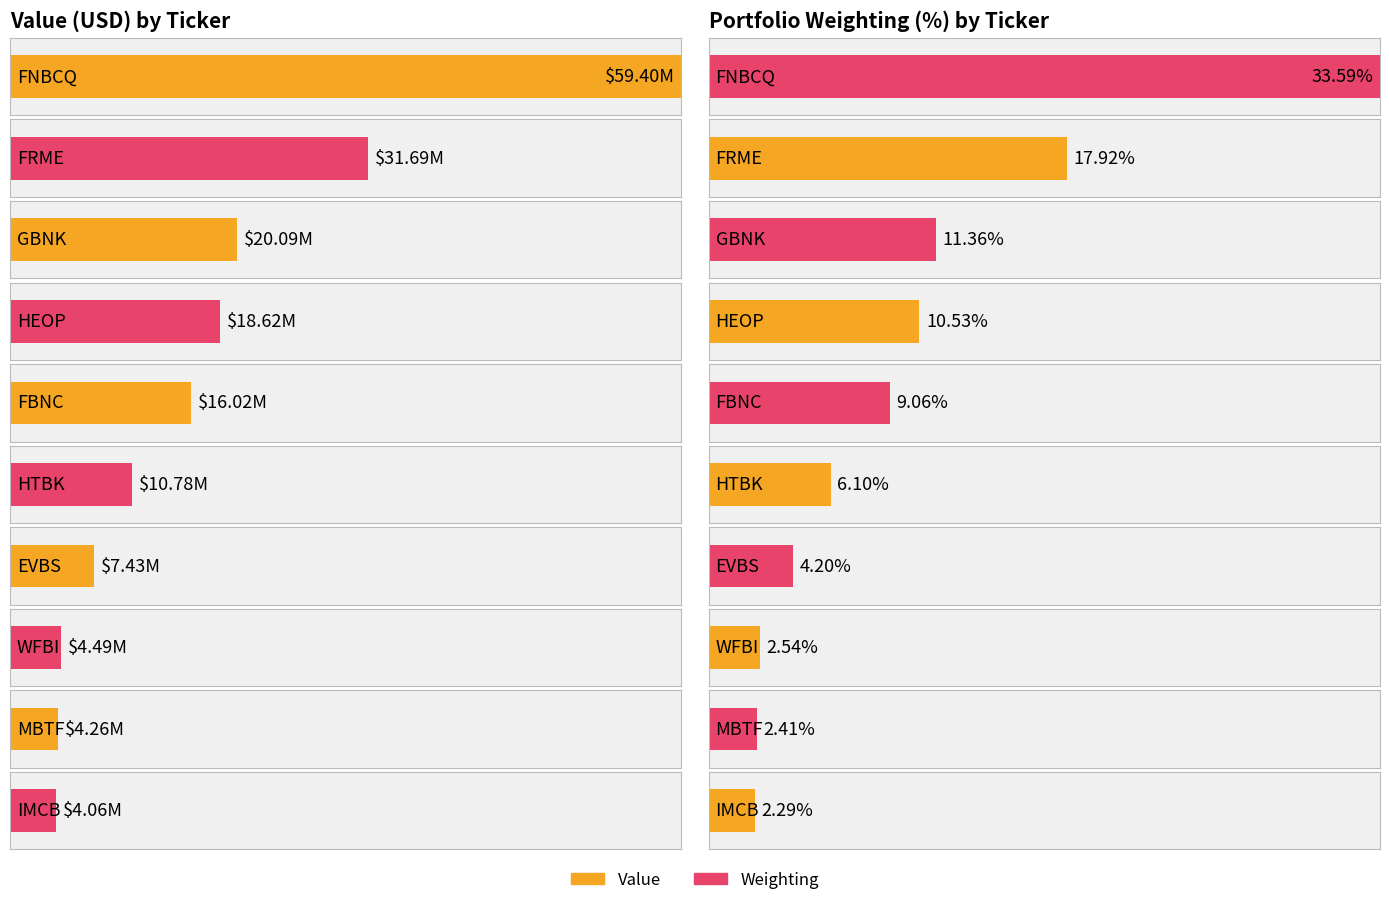

Rank the series at IMCB from lowest to highest value.

Weighting, Value